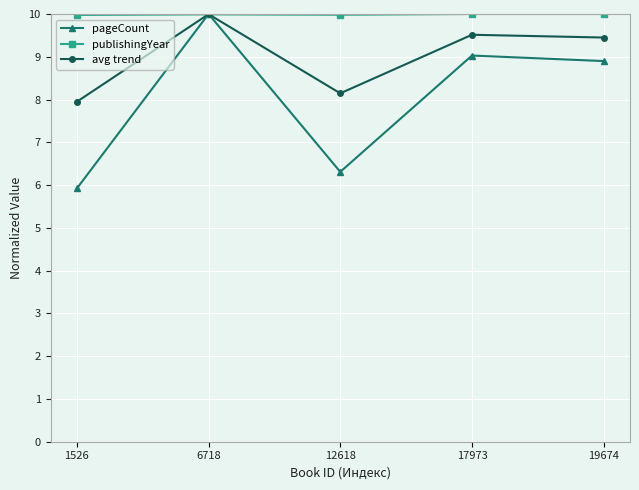

At which category is the sum across all series the highest?

6718